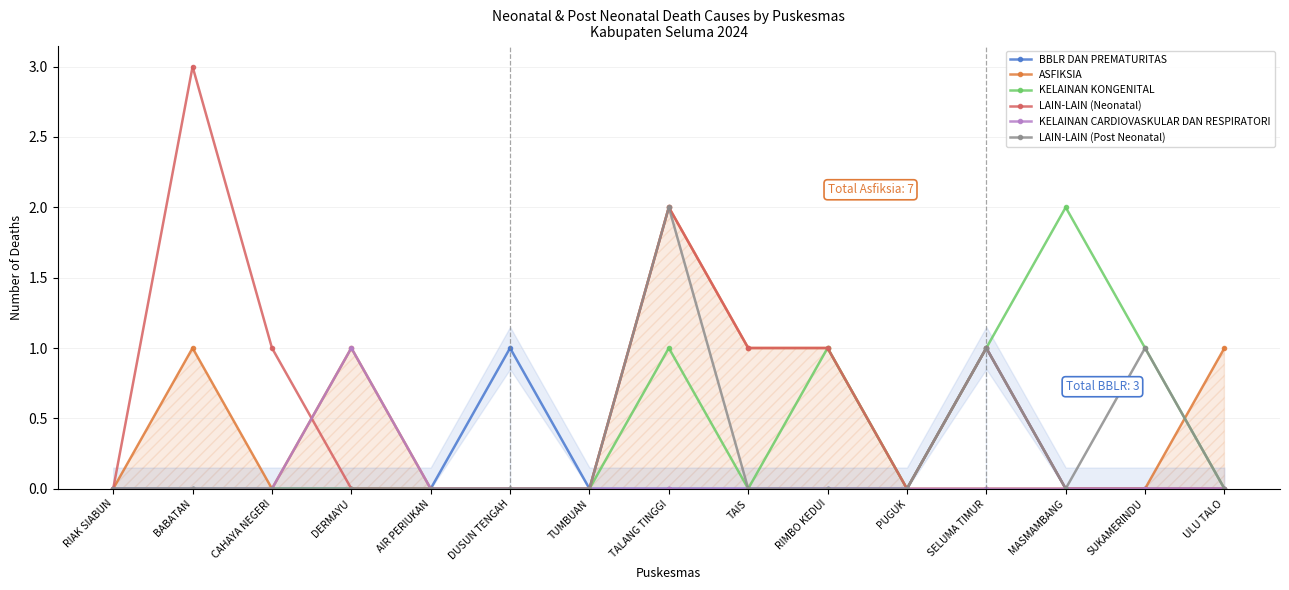

Is this an area chart (filled region under the line)?

No